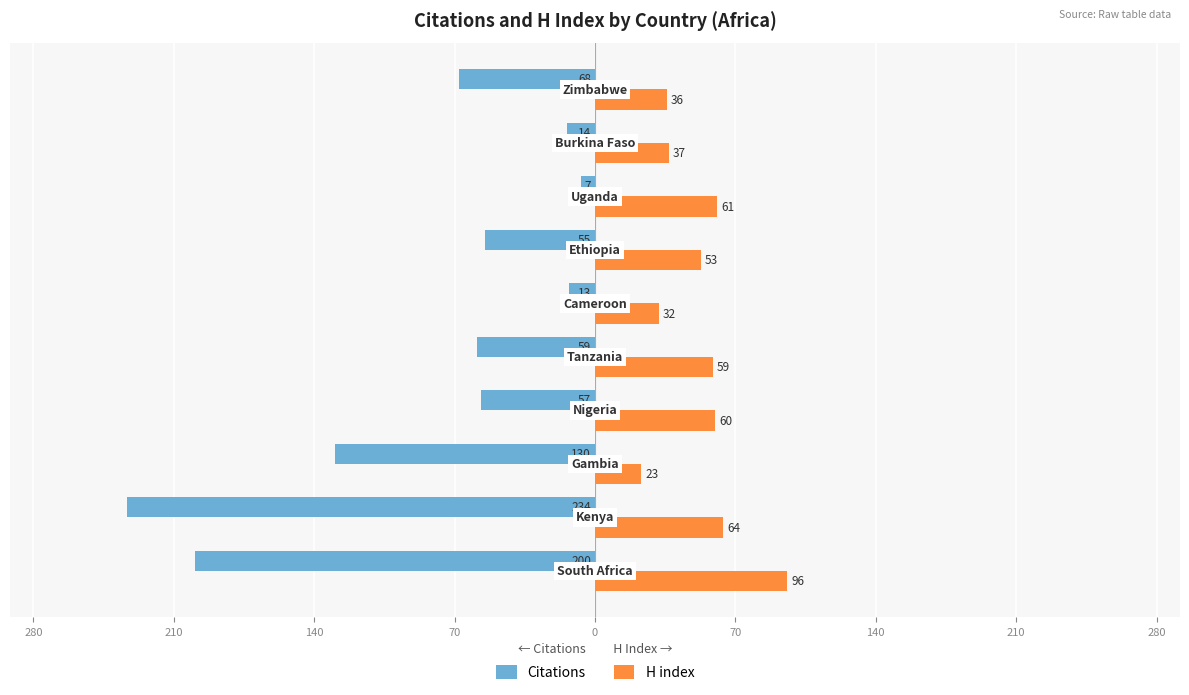

What are all the series names shown in the legend?

Citations, H index